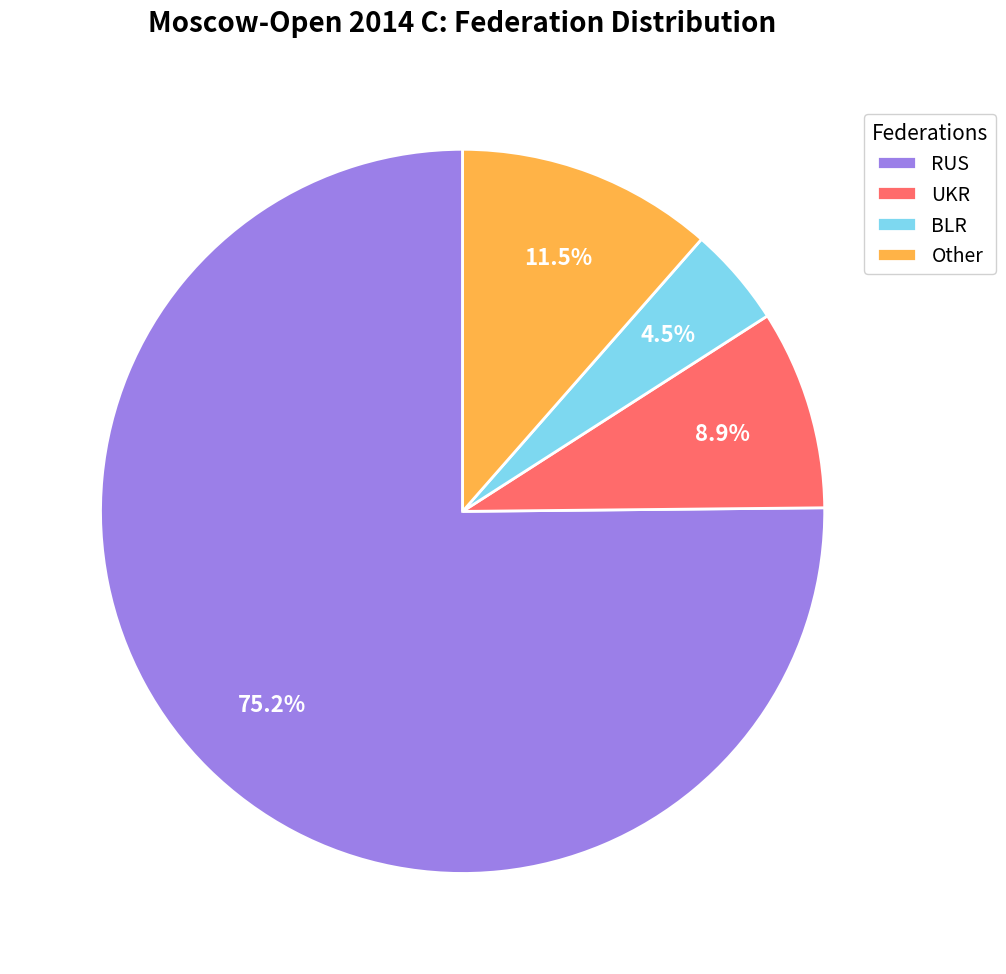

To the nearest percent, what is the difference between the largest and smallest slice percentages?

71%